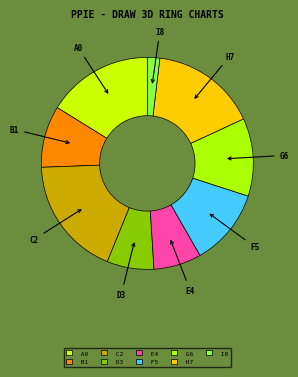

Which has a higher value, I8 or B1?

B1